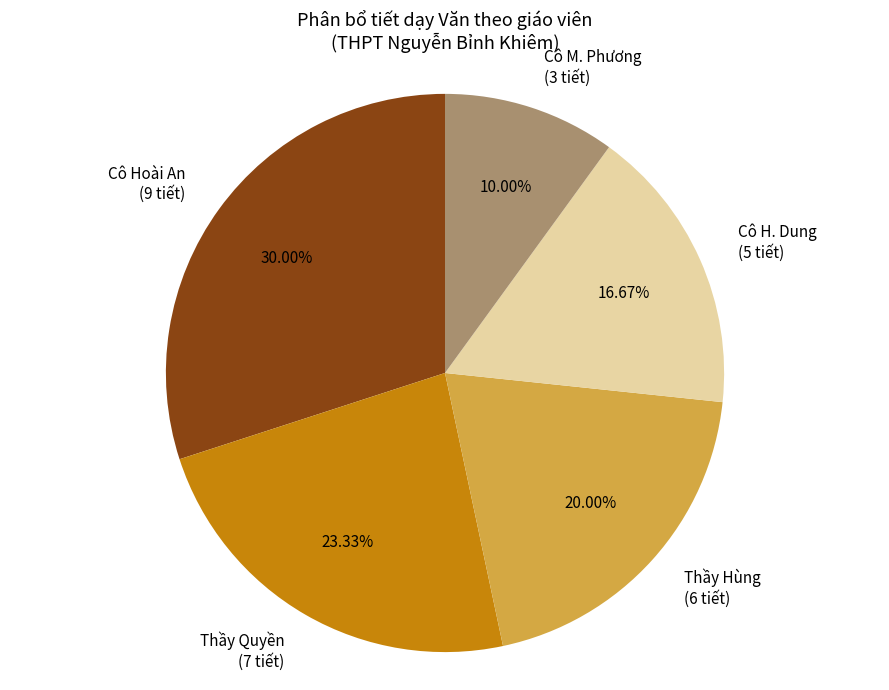

Is Cô H. Dung the majority of the pie?

No